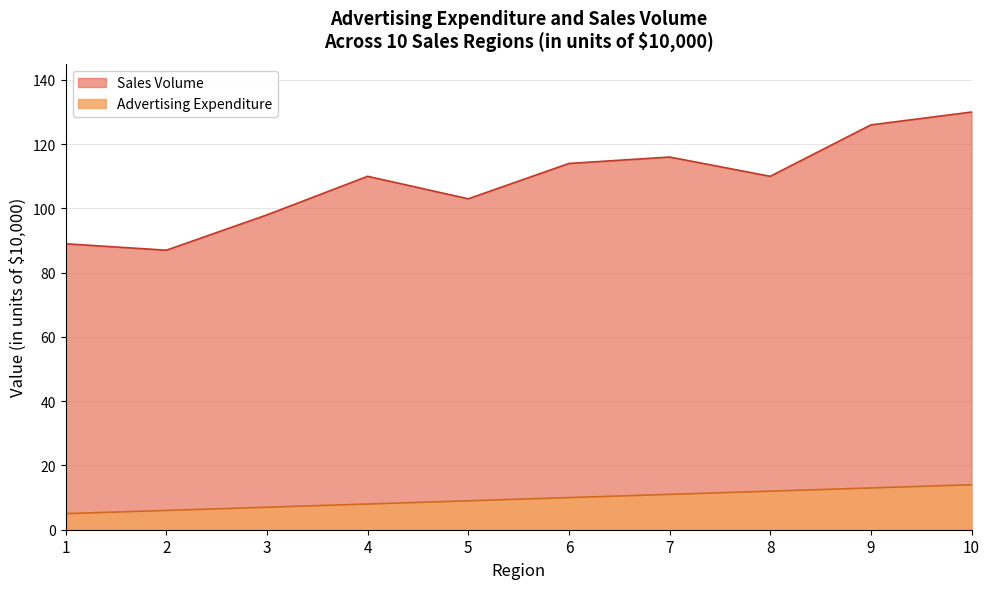

At which label does Advertising Expenditure reach its peak?

10